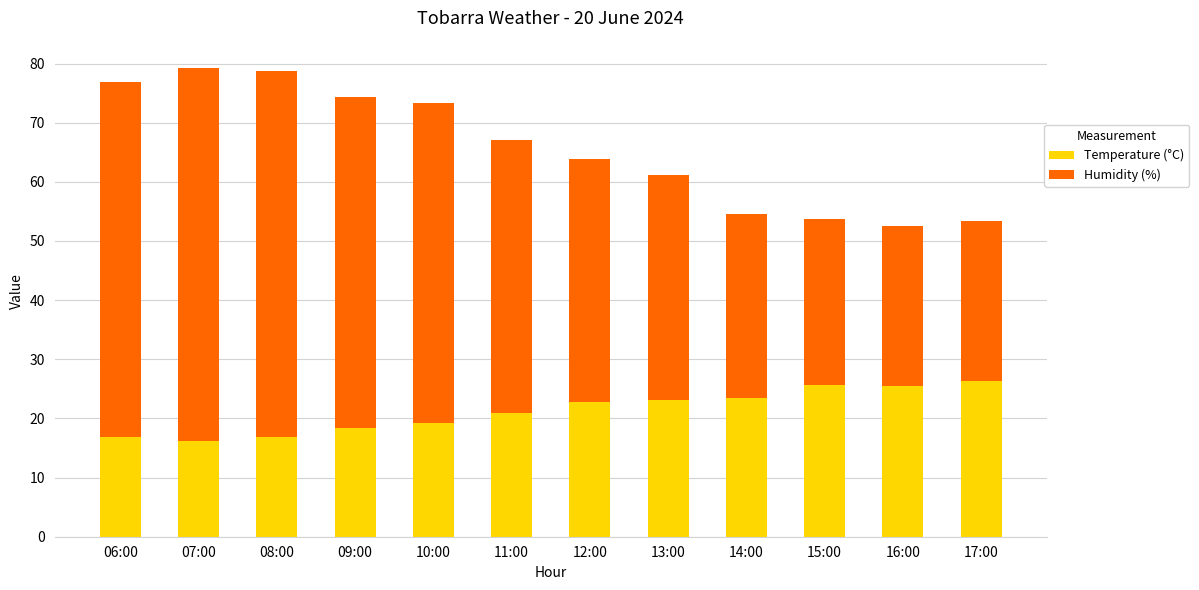

What is the total value across all series at 11:00?

67.0